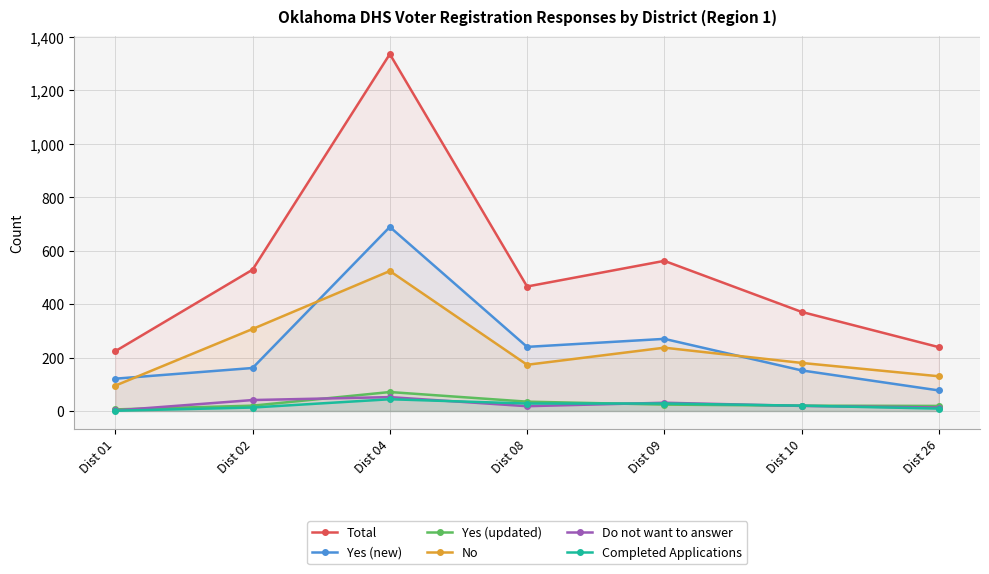

Which series changed the most between Dist 04 and Dist 09?

Total